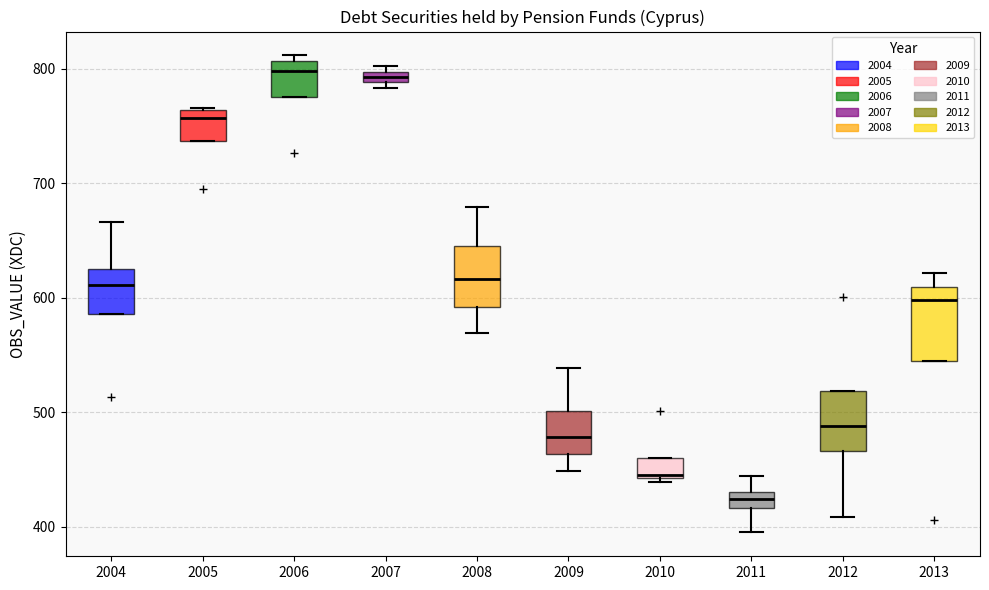

Which box's median line is the lowest?

2011